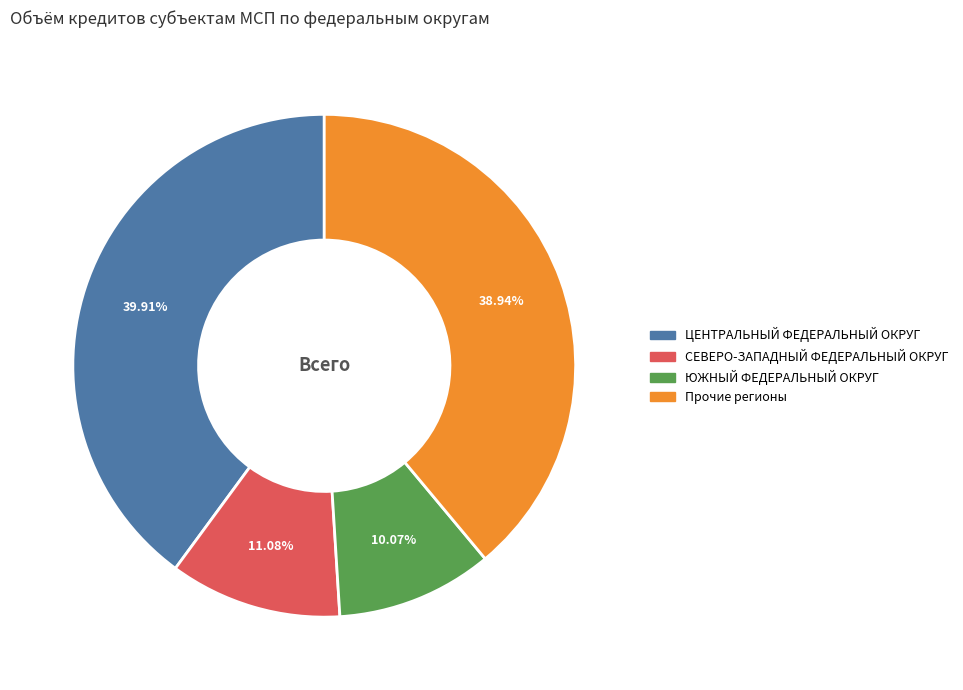

Is there a majority slice in this chart?

No